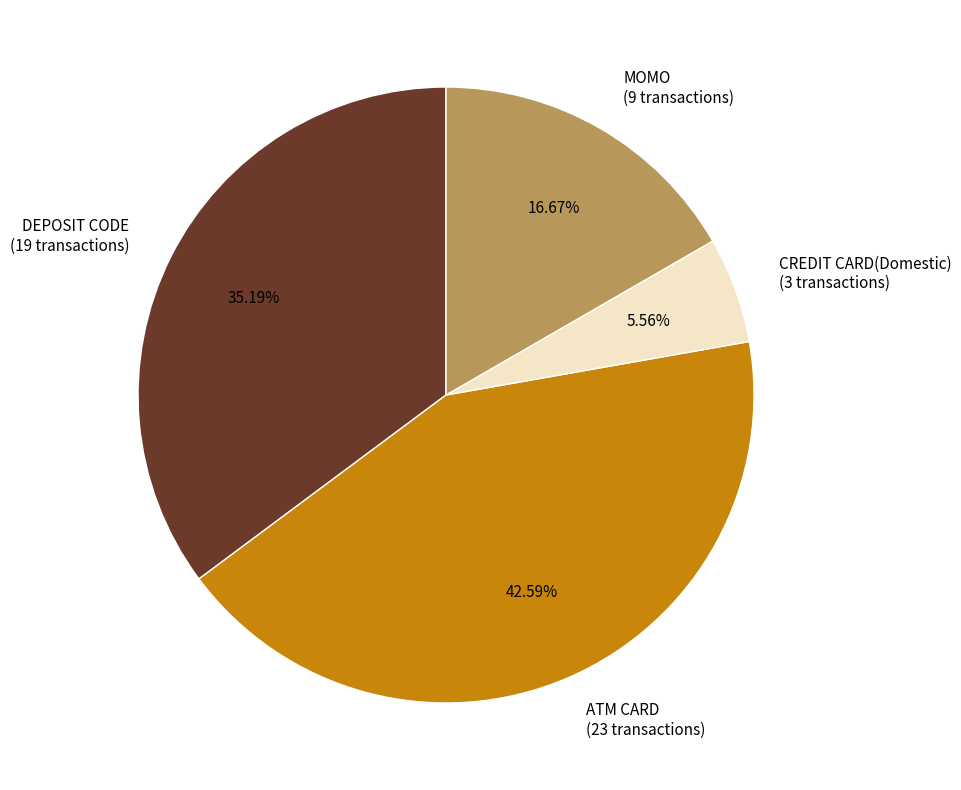

The MOMO slice represents 7% of the pie. True or false?

False